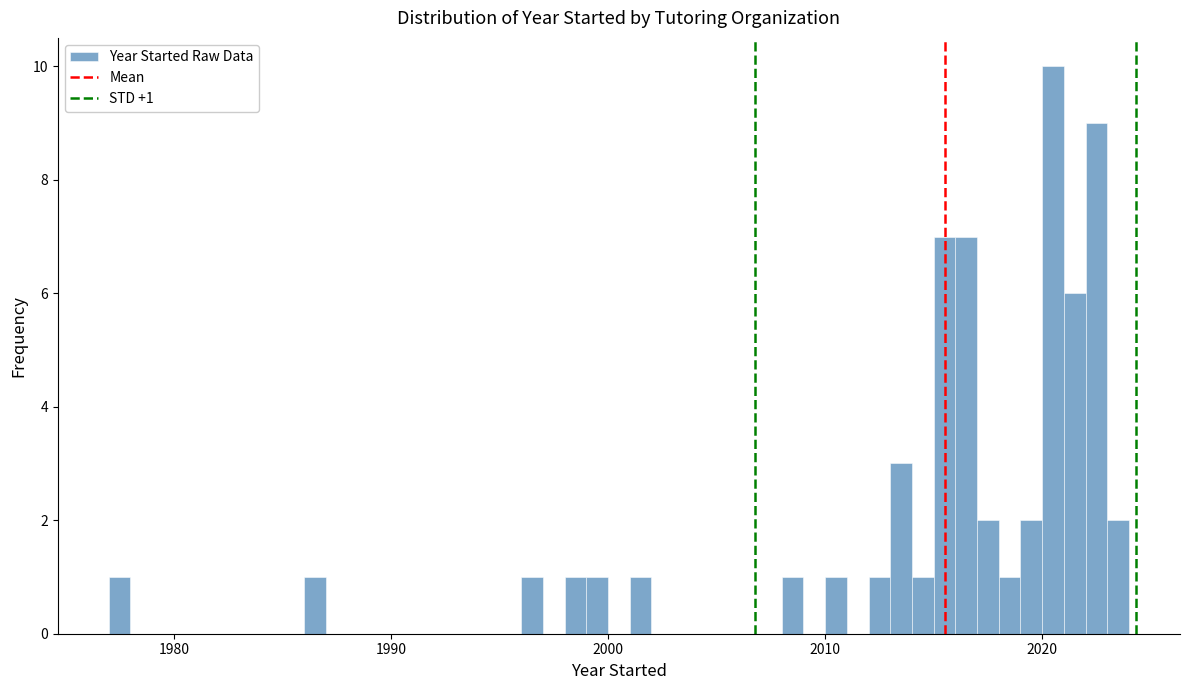

Around what value on the x-axis is the tallest bar? Give the approximate position of its centre, as read against the axis.

2021